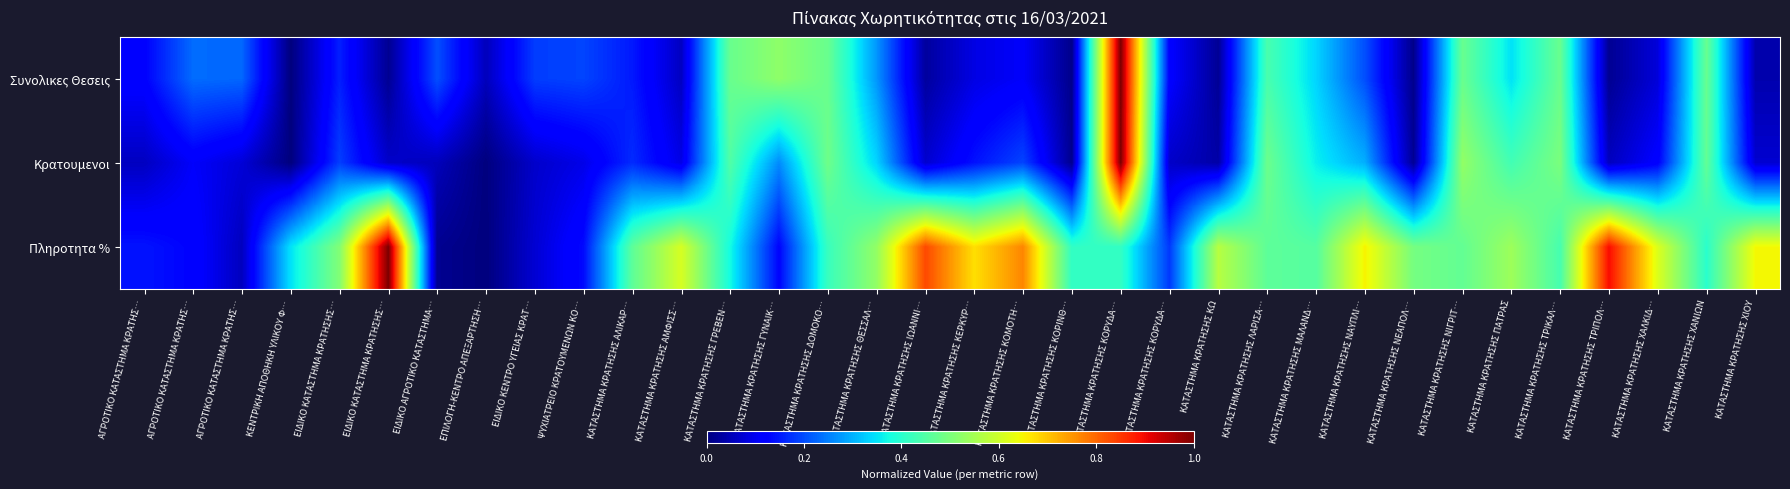

Rank the series by their maximum value, from highest to lowest.

Κρατουμενοι, Συνολικες Θεσεις, Πληροτητα %